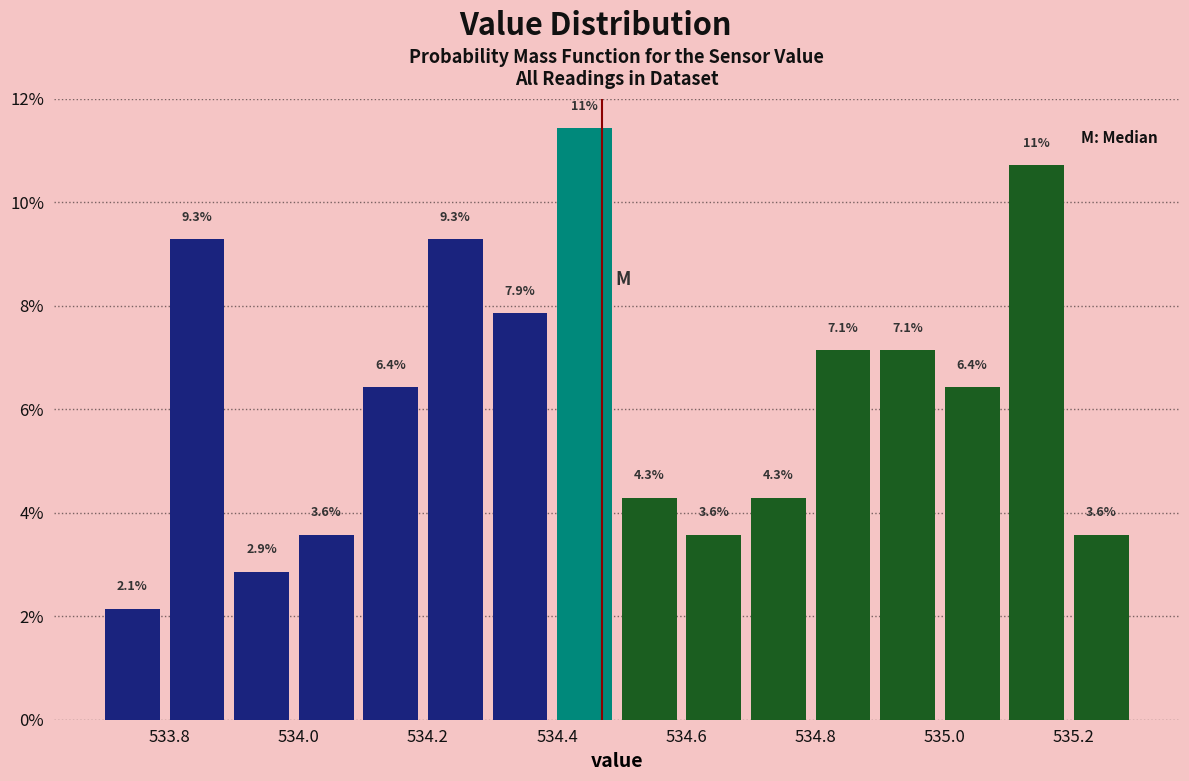

Which range on the x-axis has the tallest bar?

534.4 to 534.5